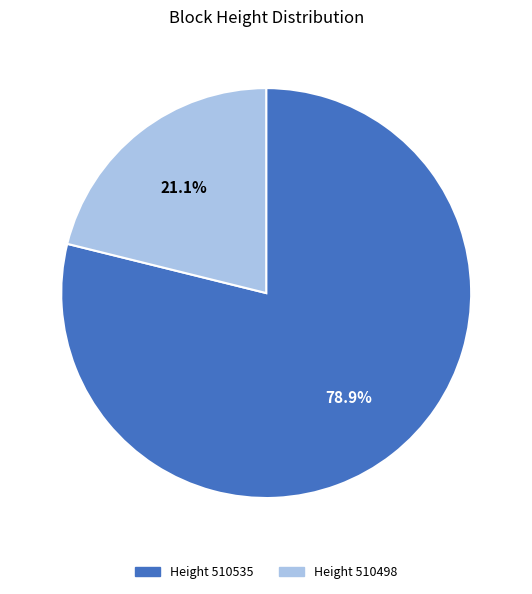

To the nearest percent, what is the difference between the largest and smallest slice percentages?

58%